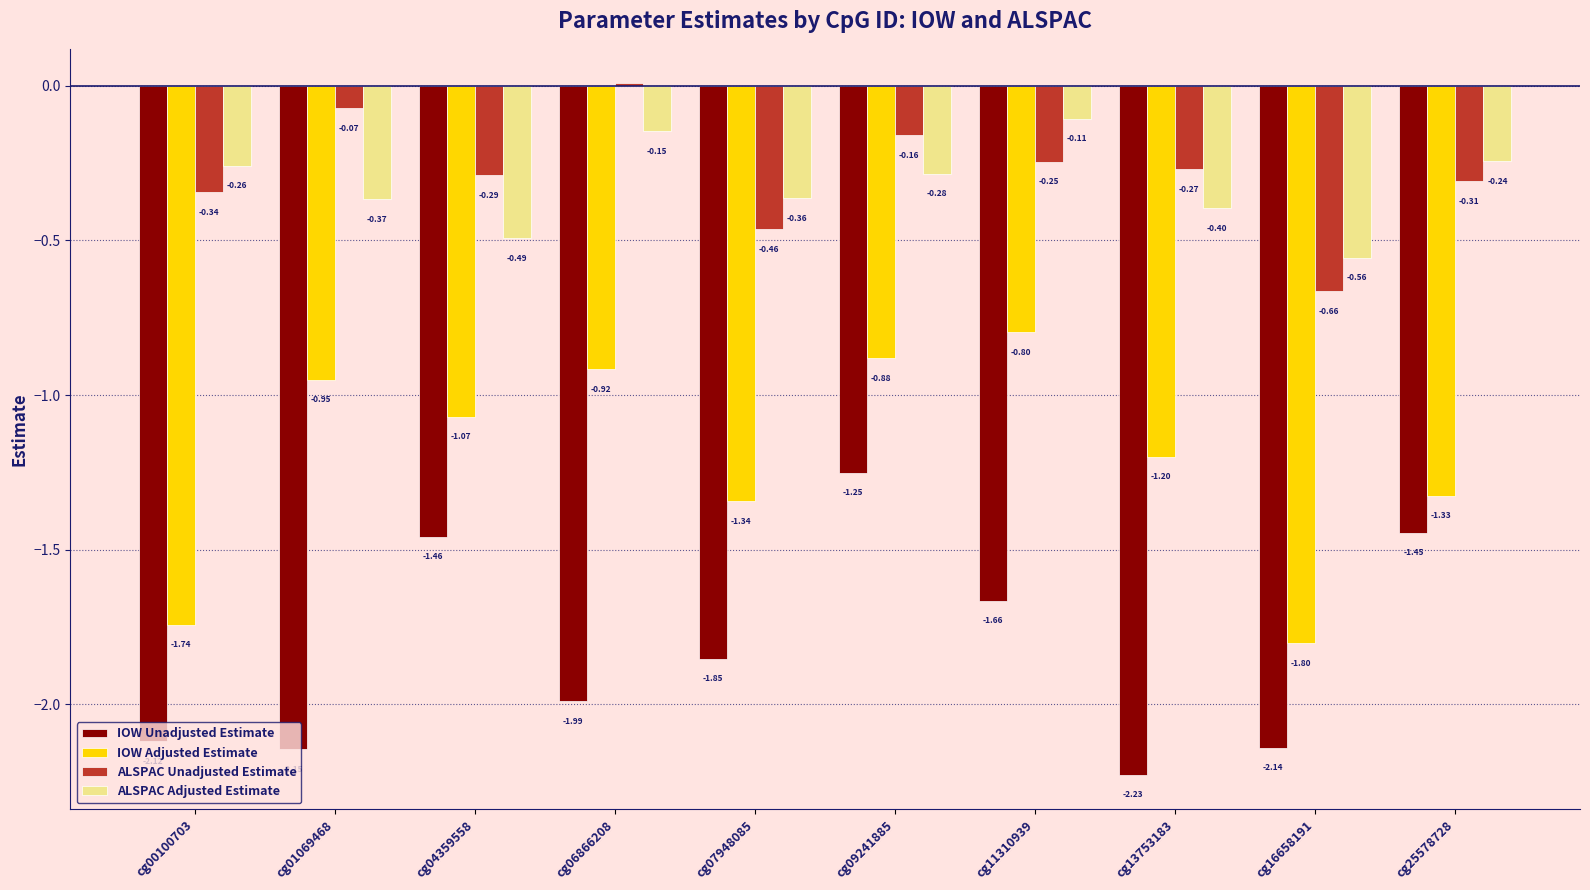

Is the value of IOW Unadjusted Estimate at cg09241885 greater than the value of IOW Adjusted Estimate at cg06866208?

No